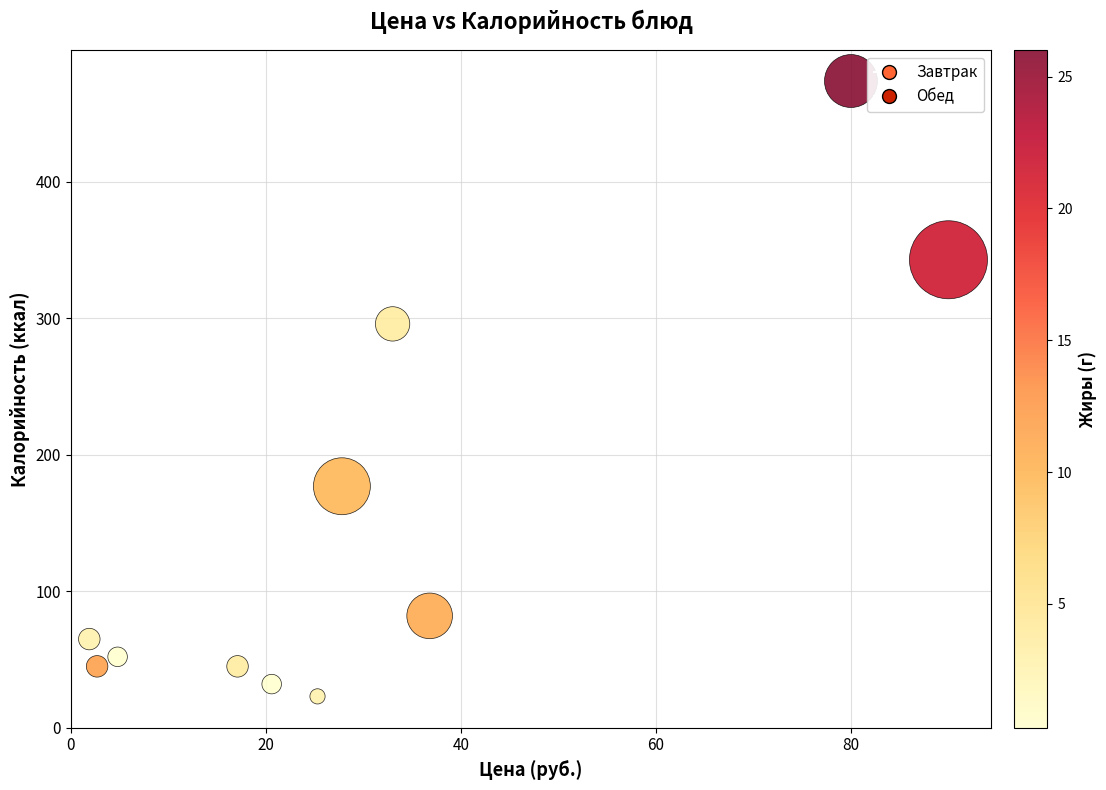

What Y value in the scatter plot is closest to 248?

296